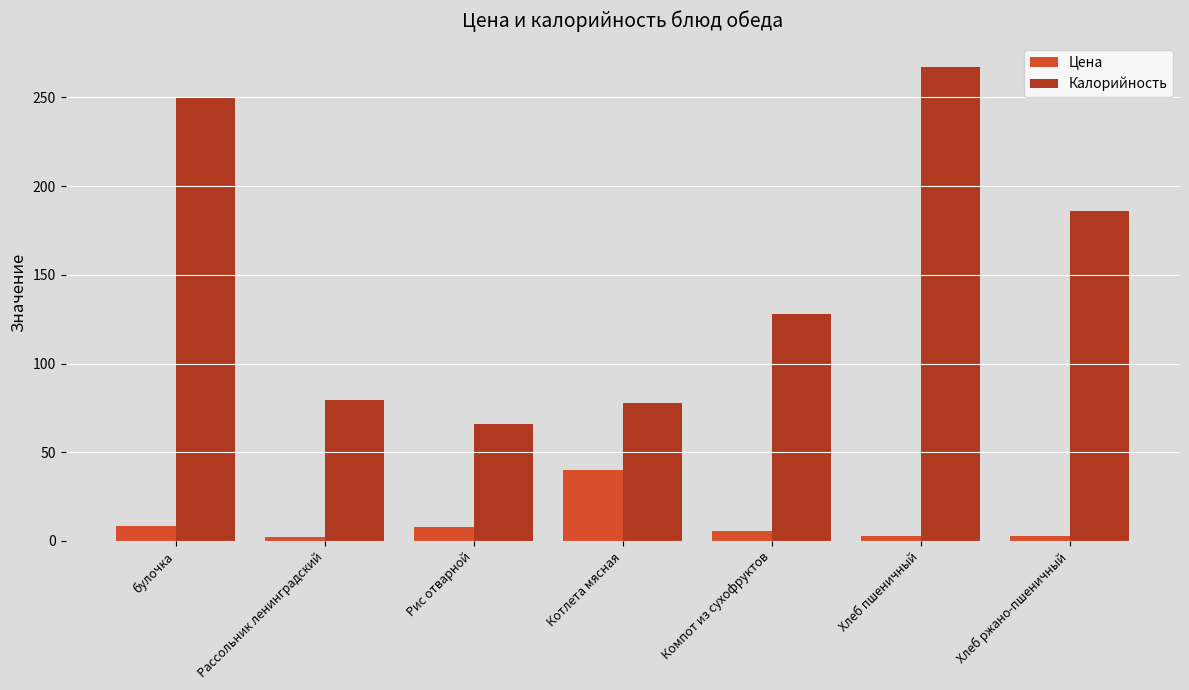

At which category is the sum across all series the highest?

Хлеб пшеничный